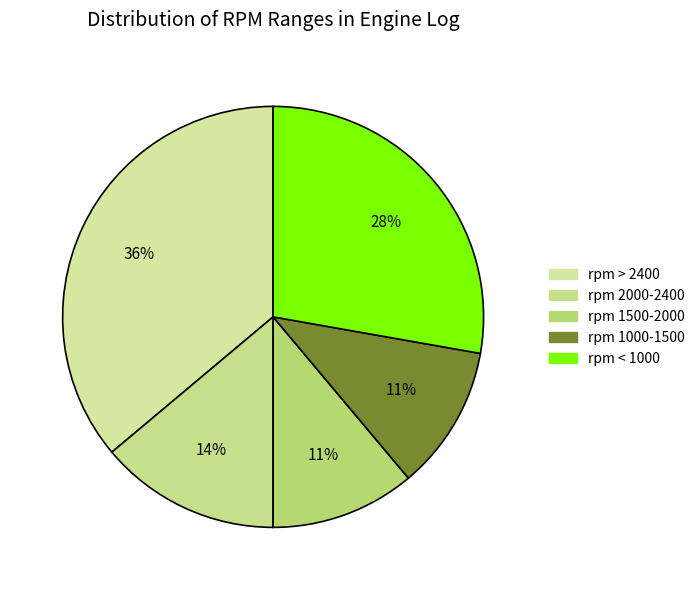

To the nearest percent, what is the average slice percentage?

20%